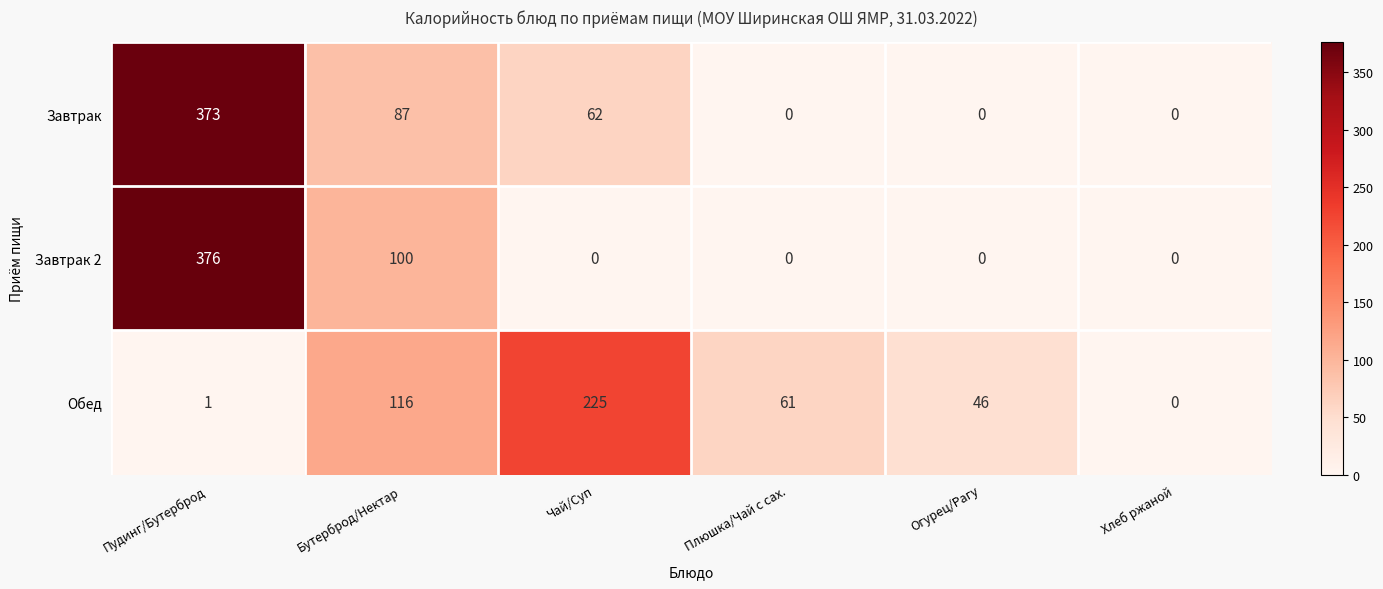

Rank the series by their average value, from lowest to highest.

Обед, Завтрак 2, Завтрак